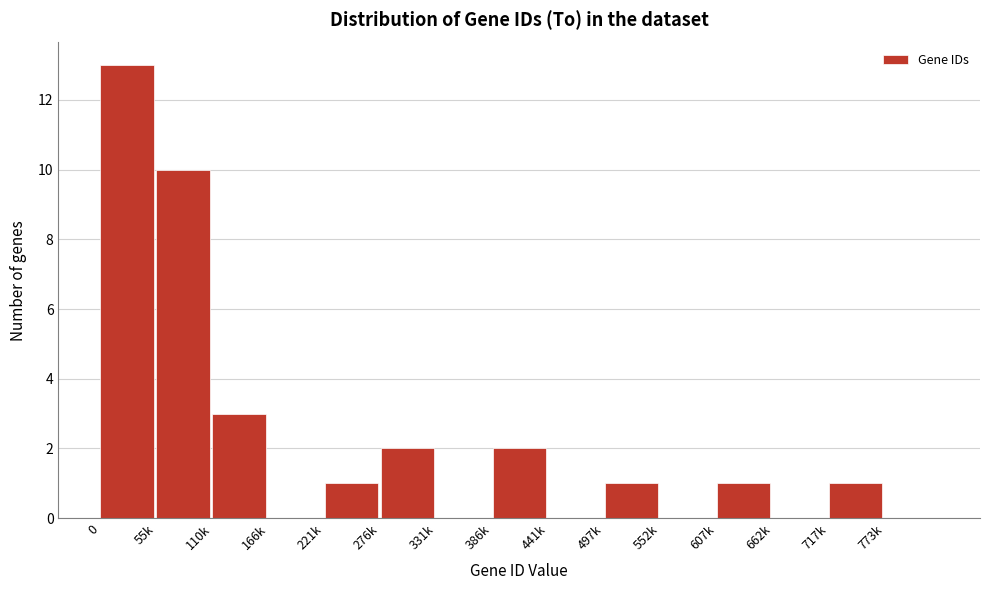

Reading right to left, extract all data points from this chart.

773k=0	717k=1	662k=0	607k=1	552k=0	497k=1	441k=0	386k=2	331k=0	276k=2	221k=1	166k=0	110k=3	55k=10	0=13